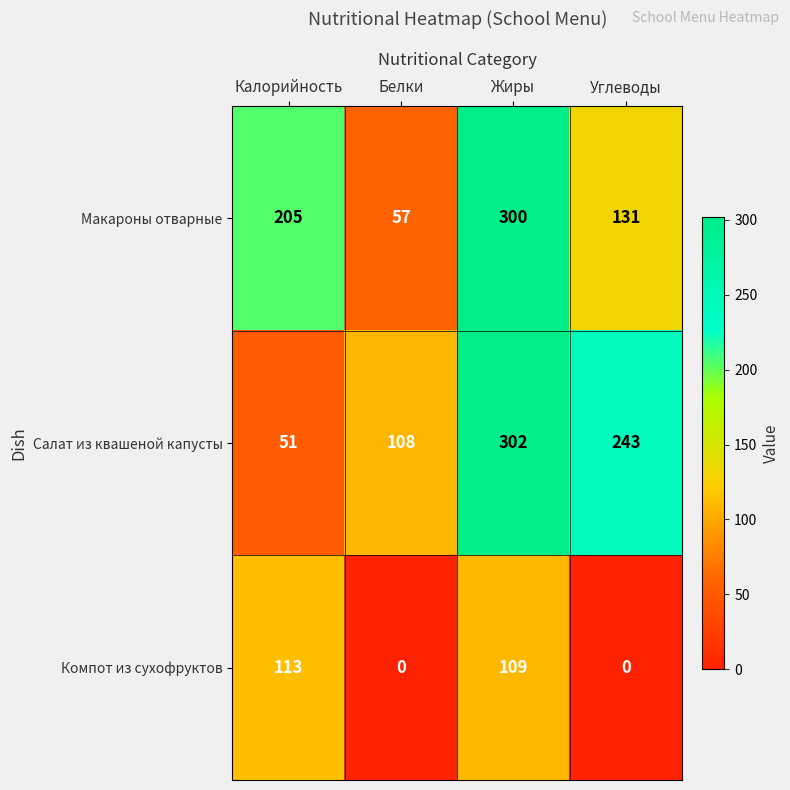

How many Салат из квашеной капусты values are between 108 and 302?

3